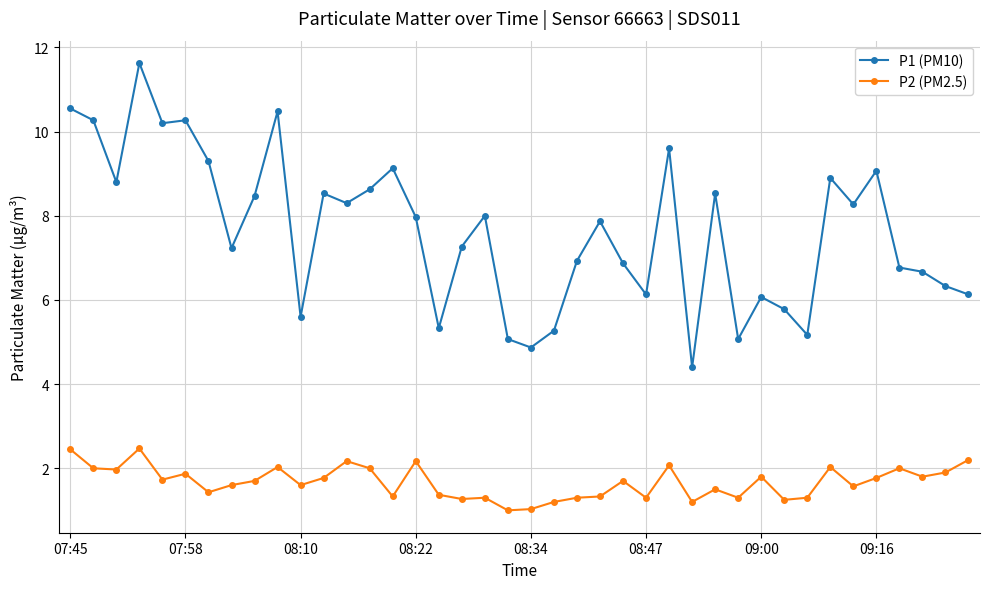

Rank the series by their maximum value, from highest to lowest.

P1 (PM10), P2 (PM2.5)